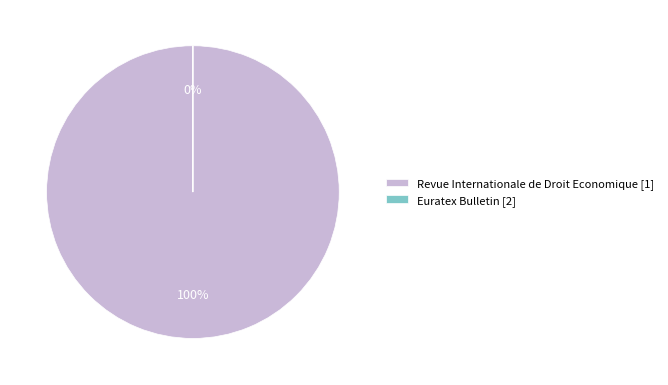

To the nearest percent, what is the difference between the Euratex Bulletin and Revue Internationale de Droit Economique slice percentages?

100%